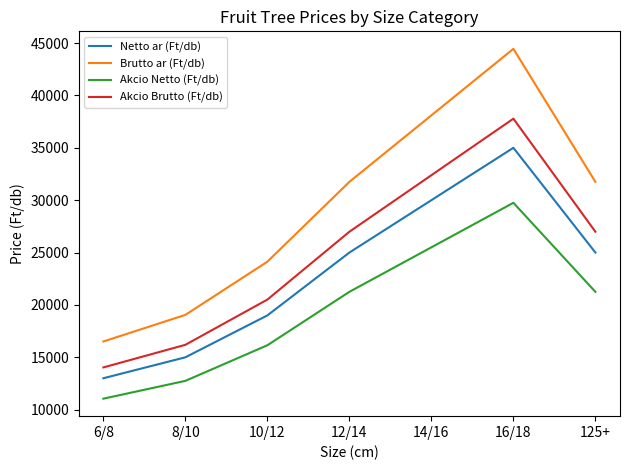

How many lines are shown in the chart?

4